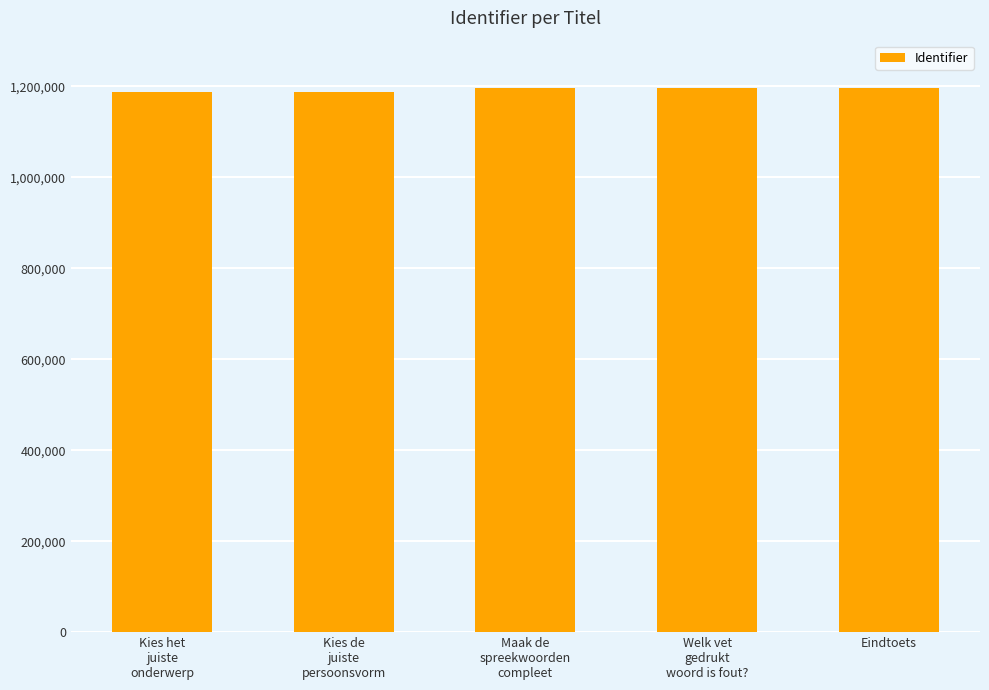

What is the difference between the values at Maak de
spreekwoorden
compleet and Eindtoets?

16